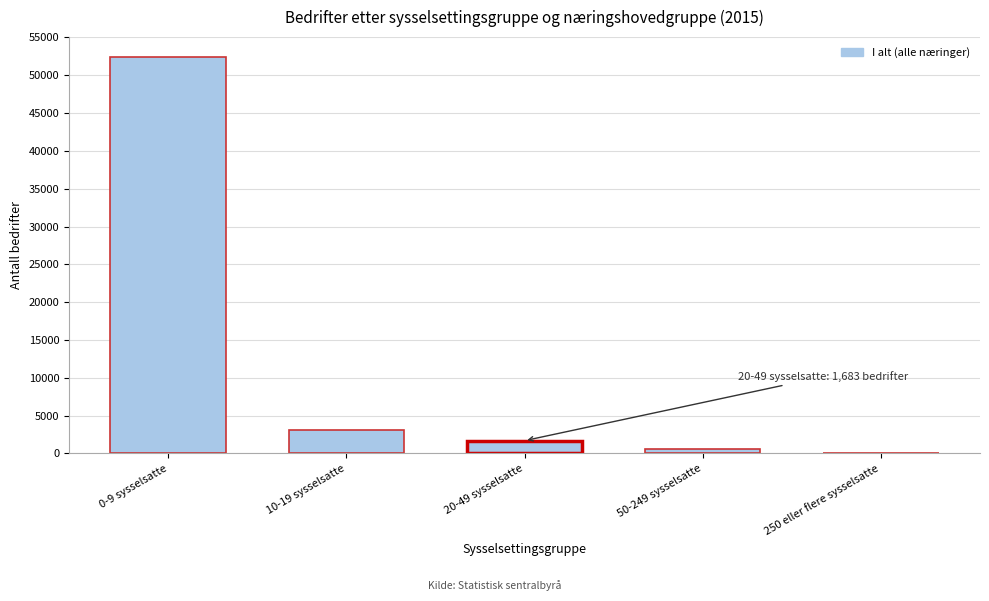

Reading left to right, transcribe all the data shown in this chart.

0-9 sysselsatte=52427	10-19 sysselsatte=3060	20-49 sysselsatte=1683	50-249 sysselsatte=530	250 eller flere sysselsatte=28